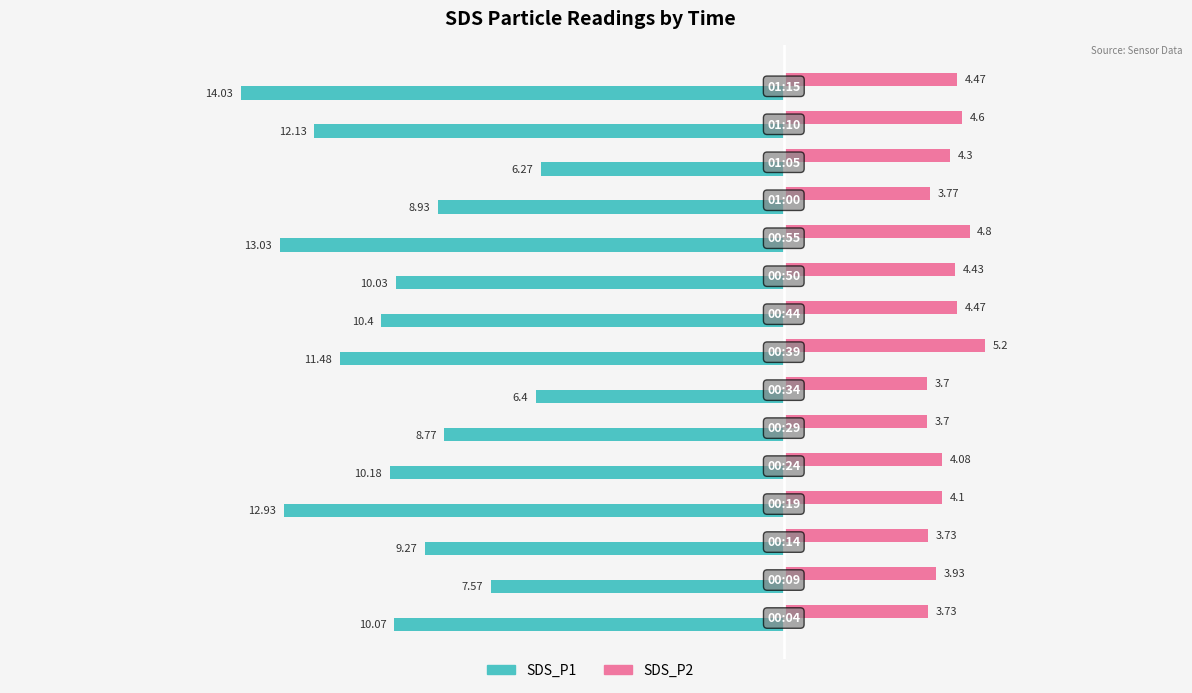

Which series has the largest range (max minus min)?

SDS_P1